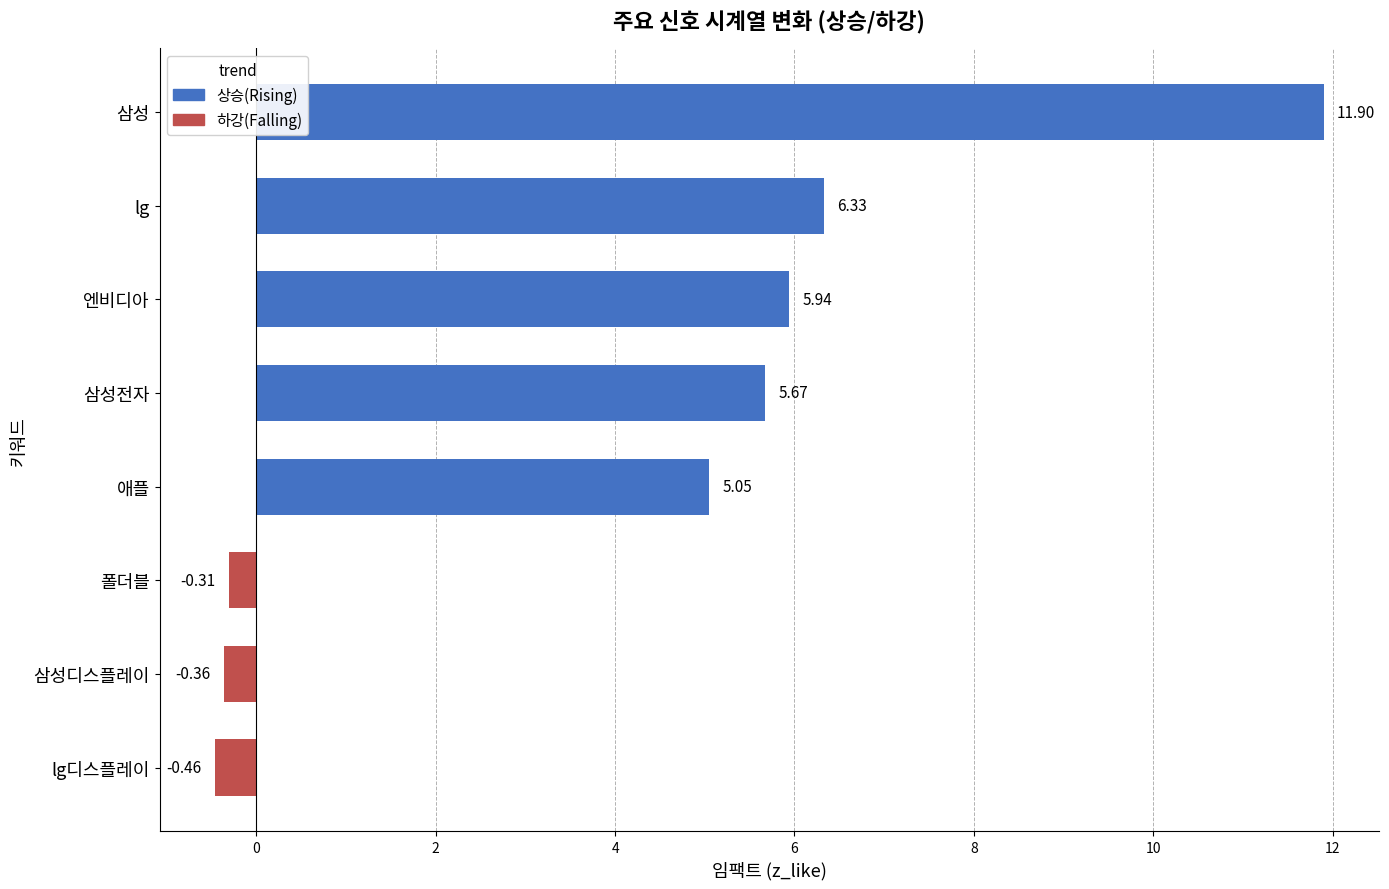

List the labels in order of value, largest first.

삼성, lg, 엔비디아, 삼성전자, 애플, 폴더블, 삼성디스플레이, lg디스플레이